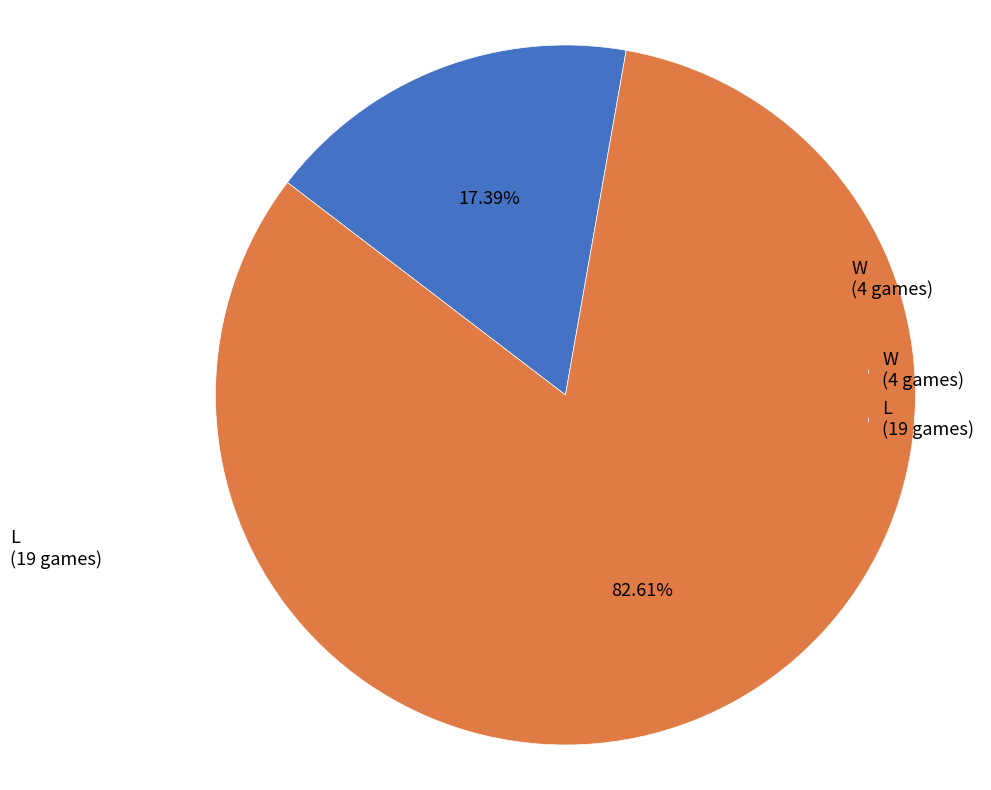

Combined, what portion of the pie is L and W?

100.0%